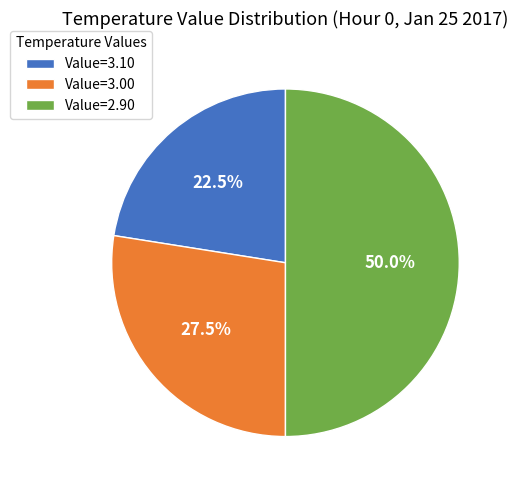

What is the total percentage of Value=2.90 and Value=3.10?

72.5%